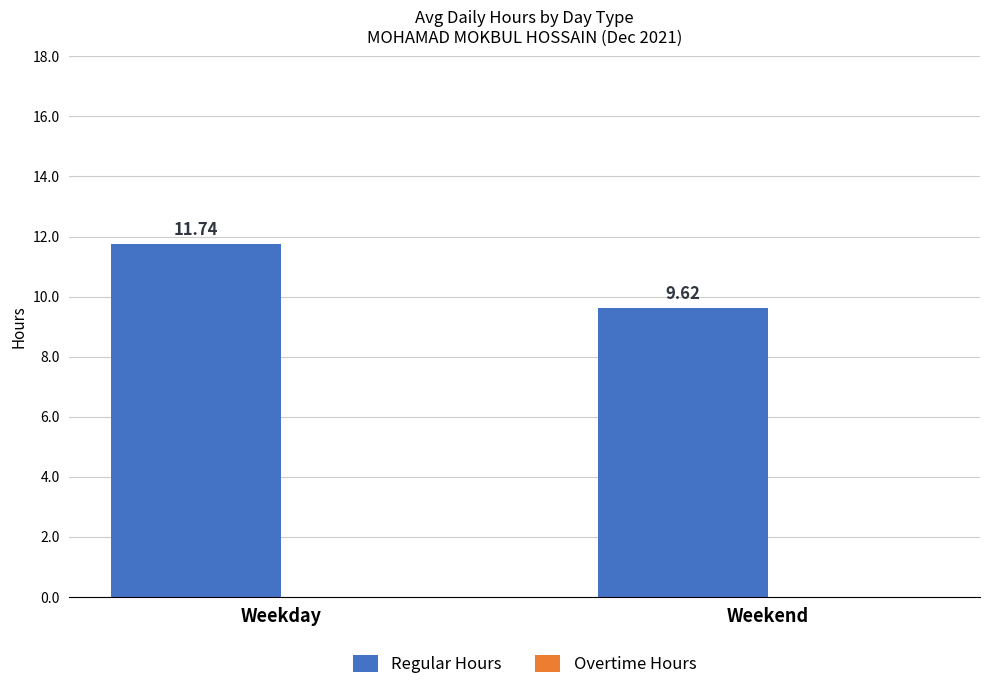

At which category does the chart reach its minimum across all series?

Weekend